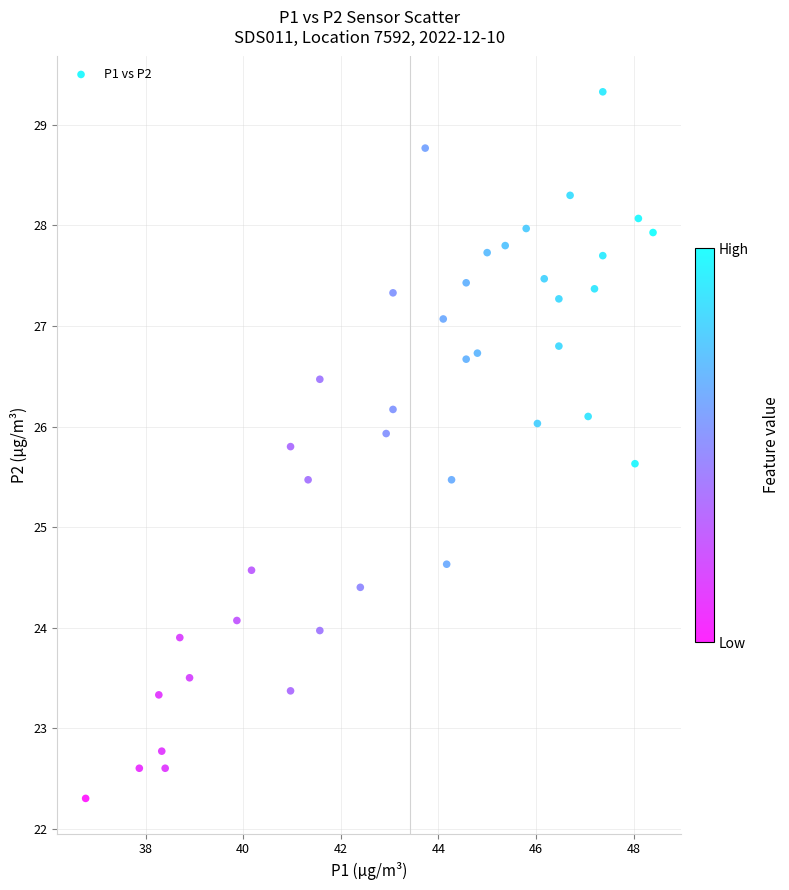

What is the range of X values (max minus min)?

11.6